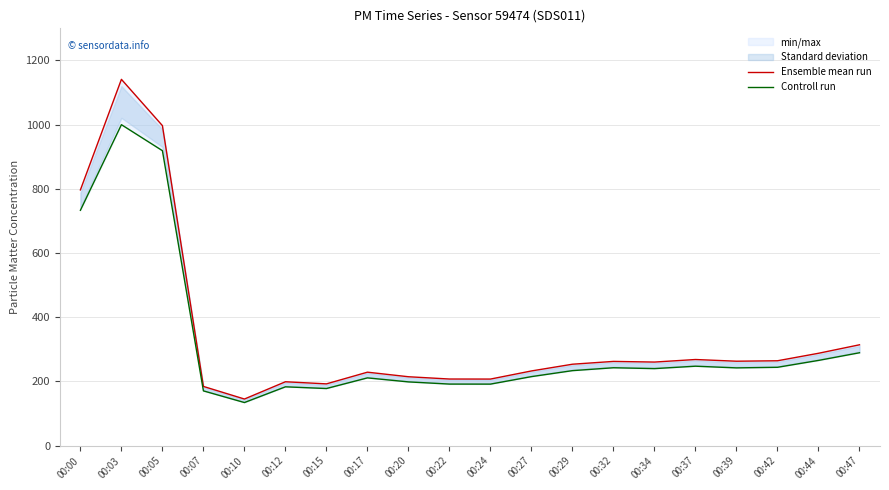

What is the difference between the Controll run values at 00:15 and 00:17?

33.2